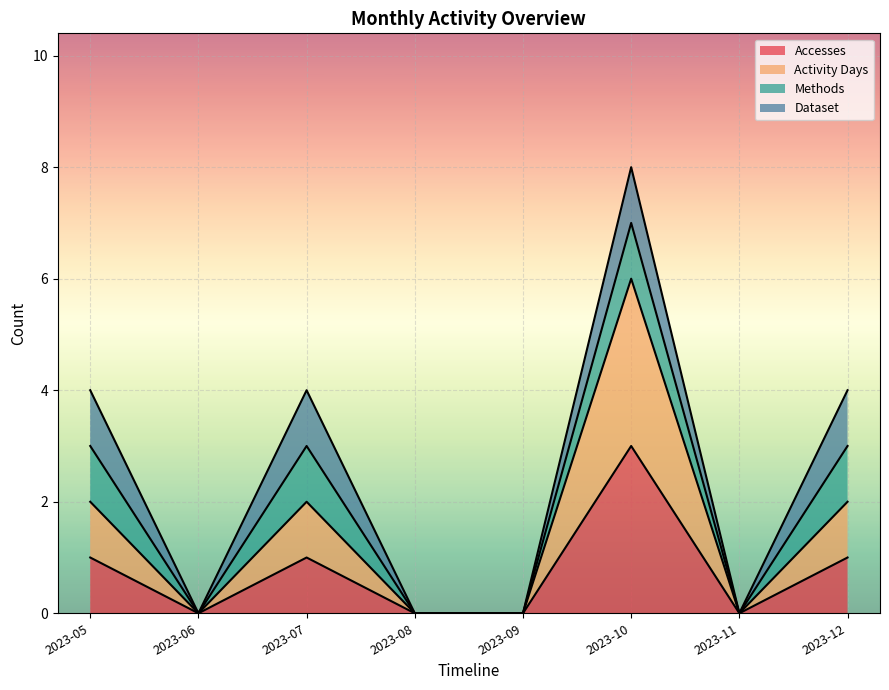

Read the Accesses value at 2023-07.

1